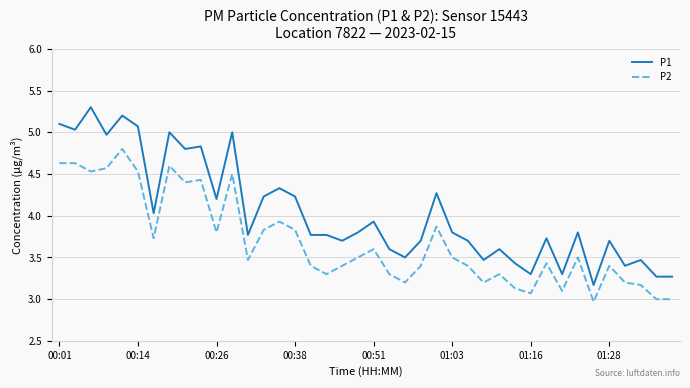

What is the difference between the second highest and minimum values in the P2 series?

1.7